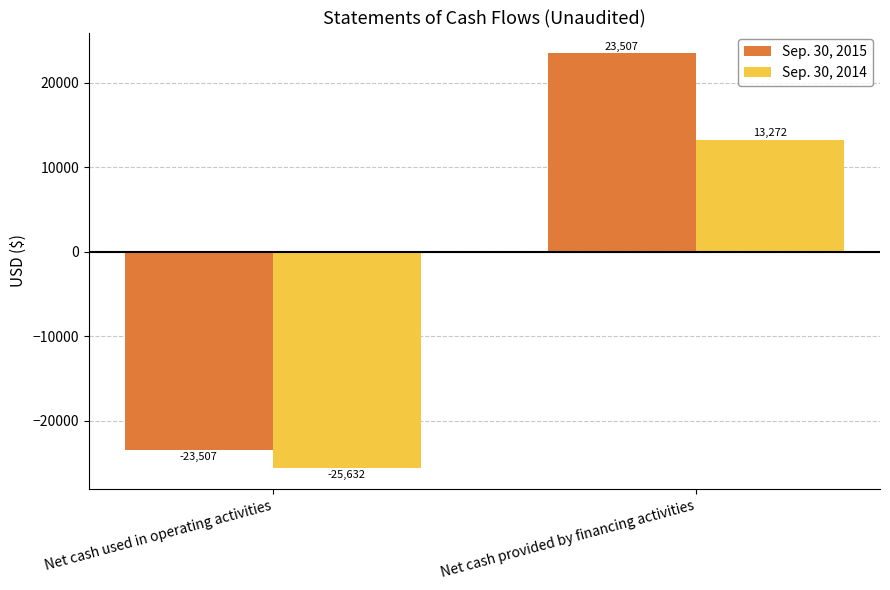

Rank the series by their maximum value, from highest to lowest.

Sep. 30, 2015, Sep. 30, 2014